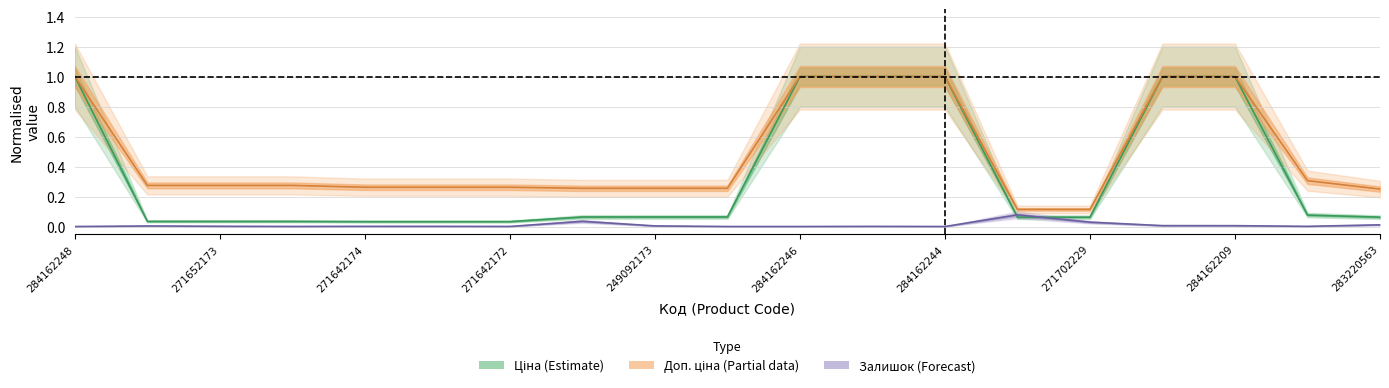

True or false: Ціна has a value of 1.3 at 284162245.

False